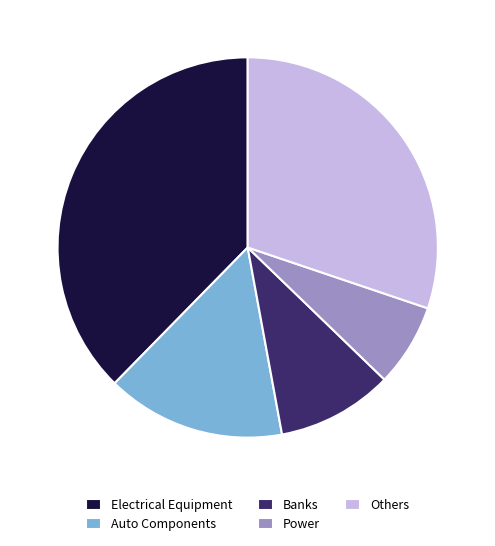

Between Others and Banks, which is larger?

Others